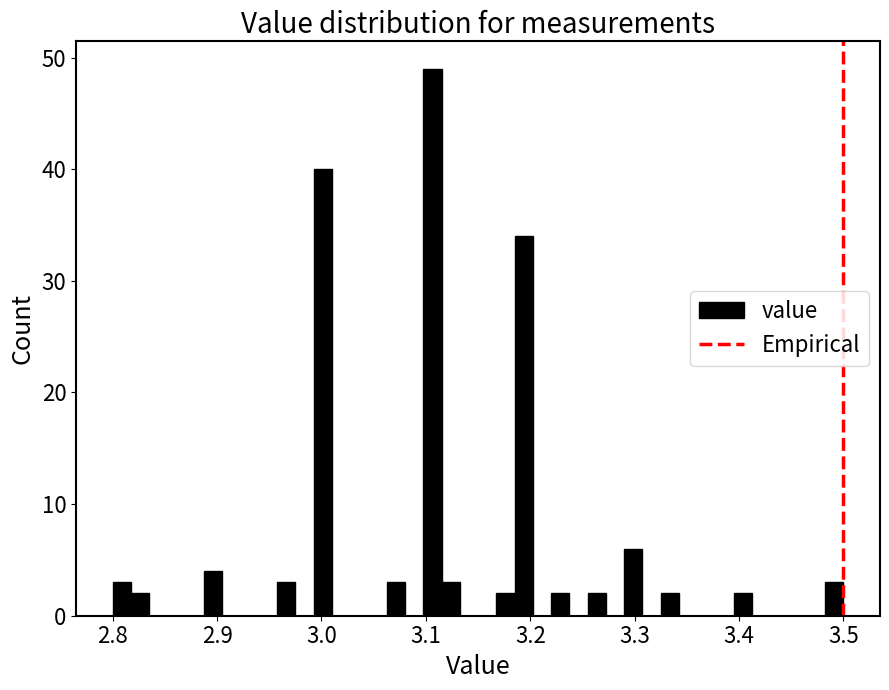

Read against the x-axis, roughly where is the centre of the tallest bar?

3.11